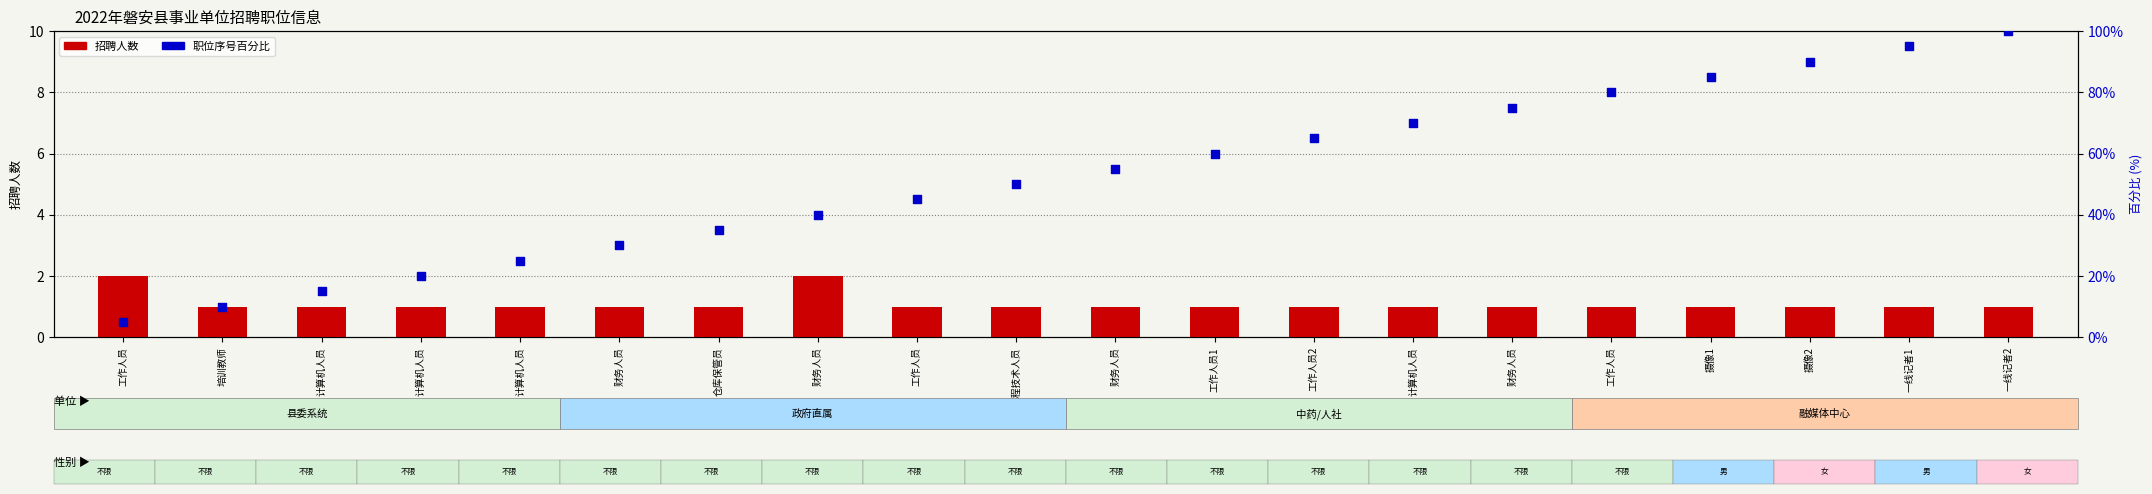

At which category is the sum across all series the highest?

一线记者2